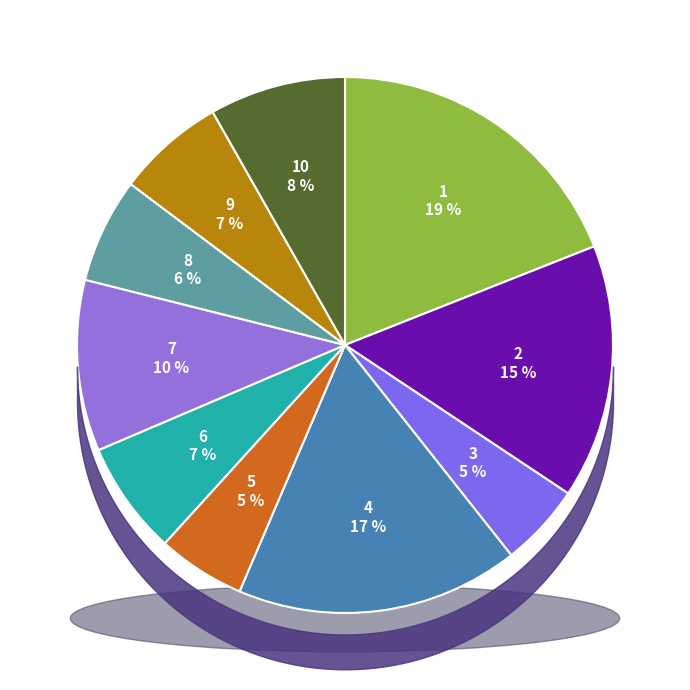

Count the number of slices in the pie.

10